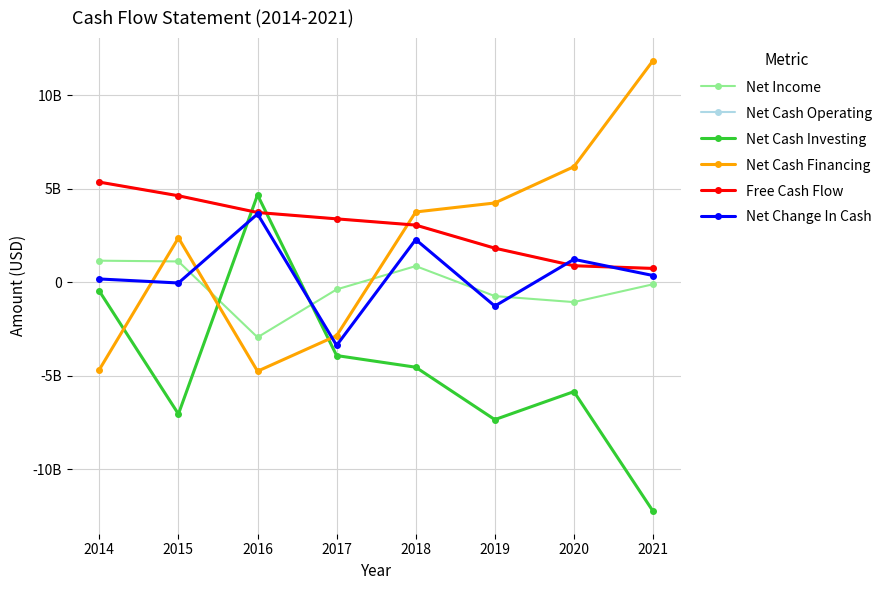

In Net Cash Financing, how many points are lower than both neighbors (excluding endpoints)?

1